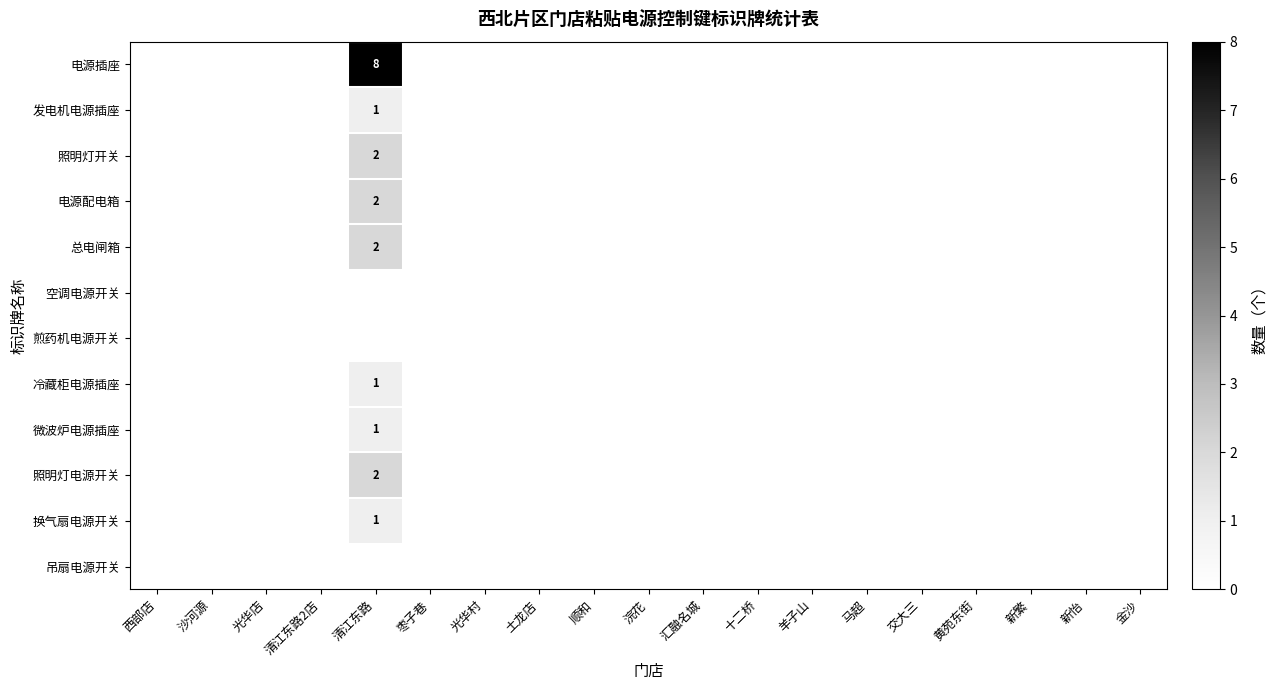

True or false: 电源配电箱 has a value of 0 at 马超.

True